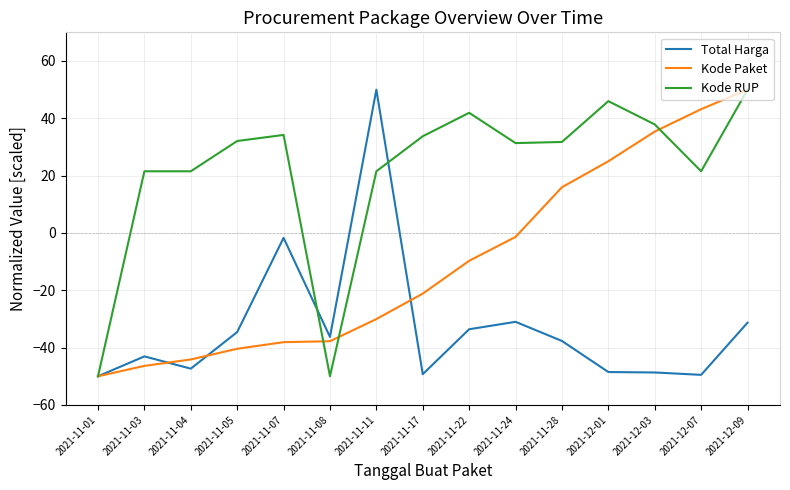

What is the sum of all Kode RUP values?

325.0